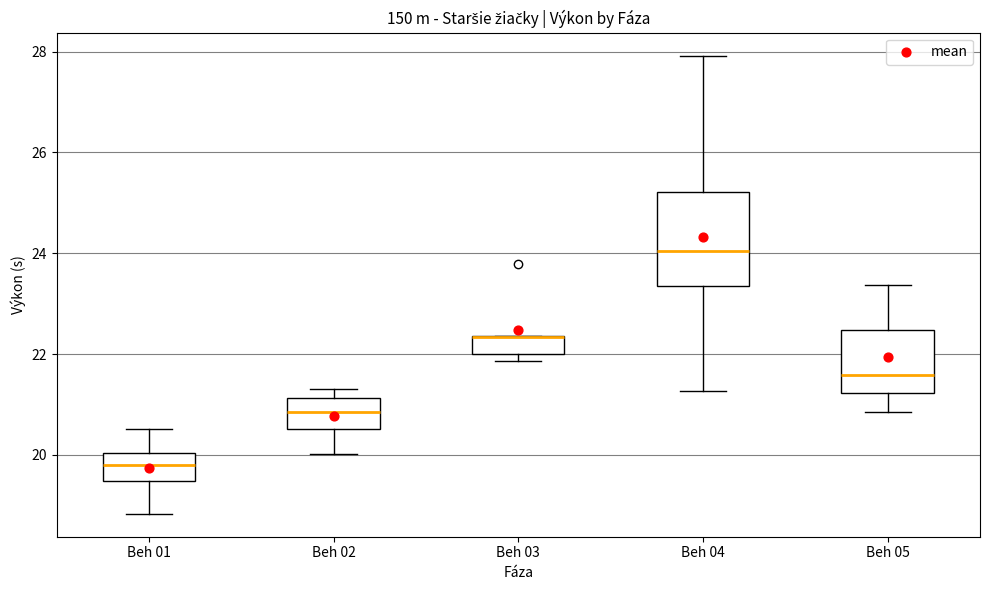

Comparing the boxes themselves (not the whiskers), which one is the tallest?

Beh 04